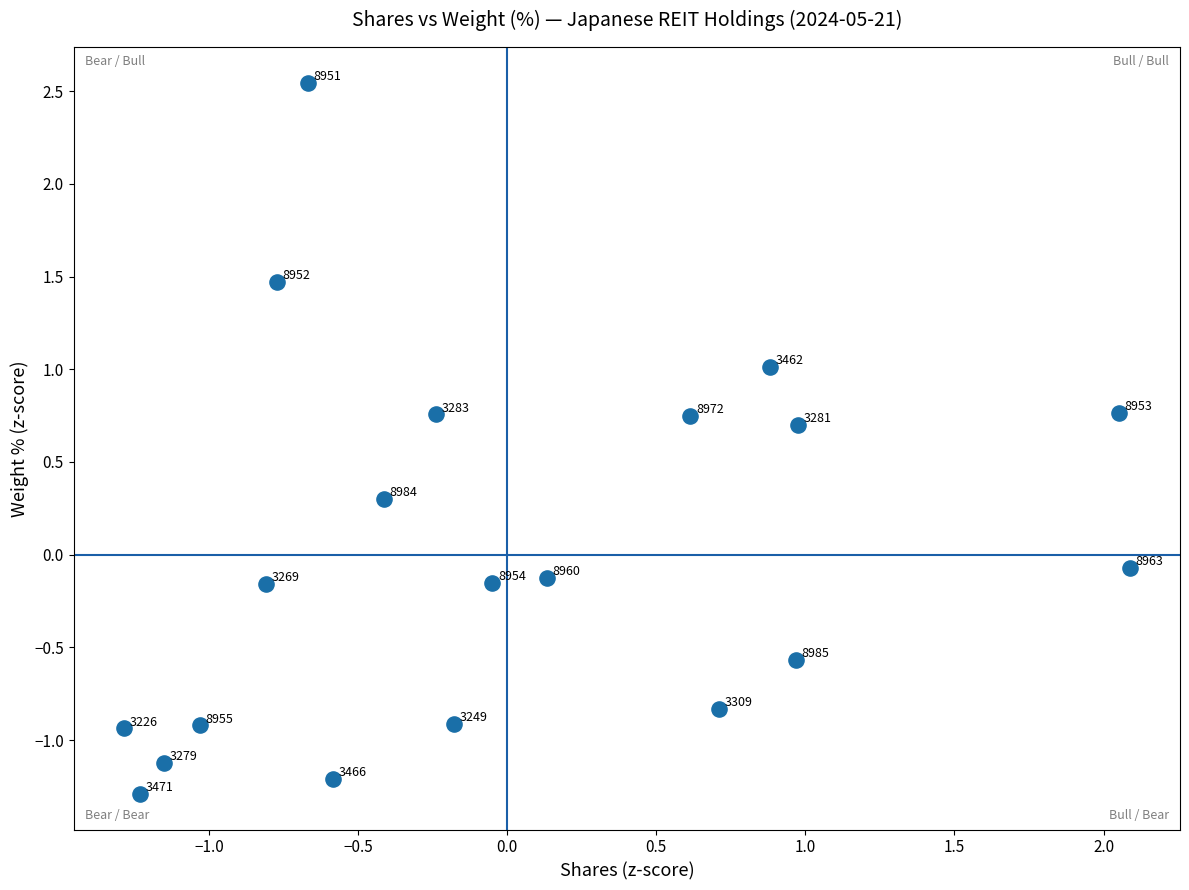

What is the range of X values (max minus min)?

3.4